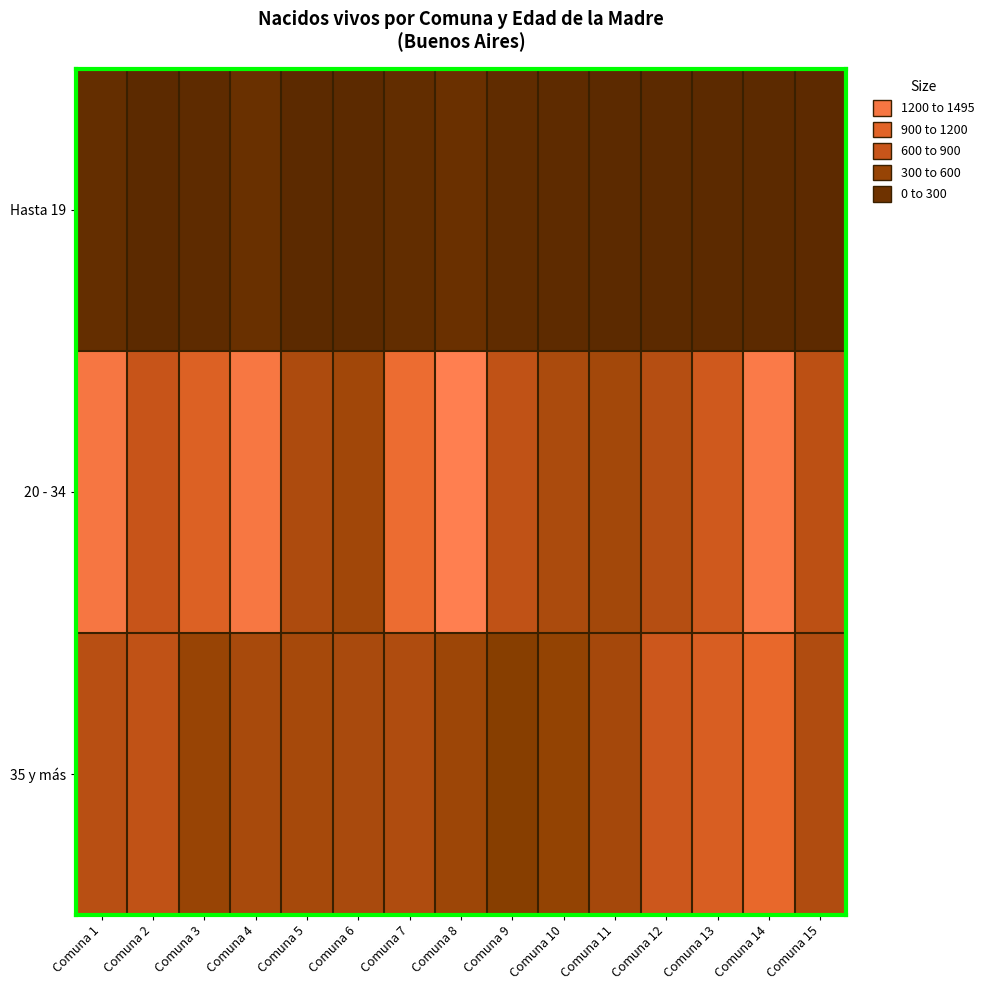

Rank the series by their average value, from highest to lowest.

20 - 34, 35 y más, Hasta 19